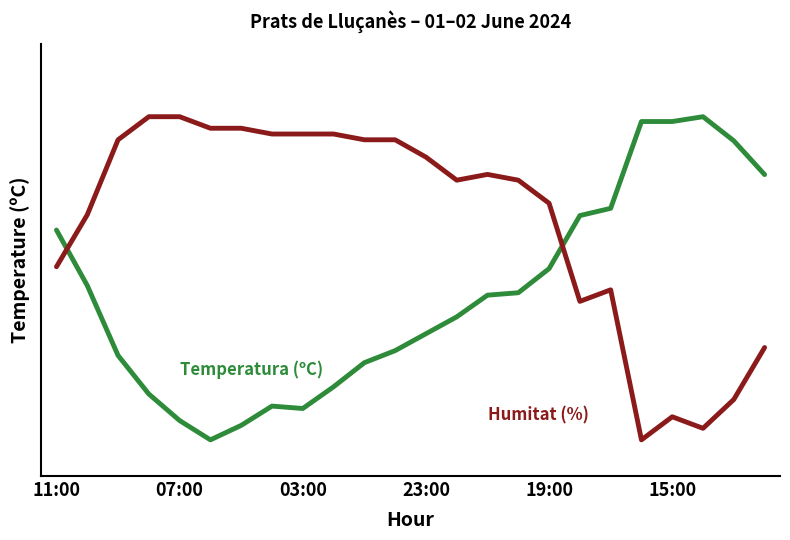

Is this an area chart (filled region under the line)?

No